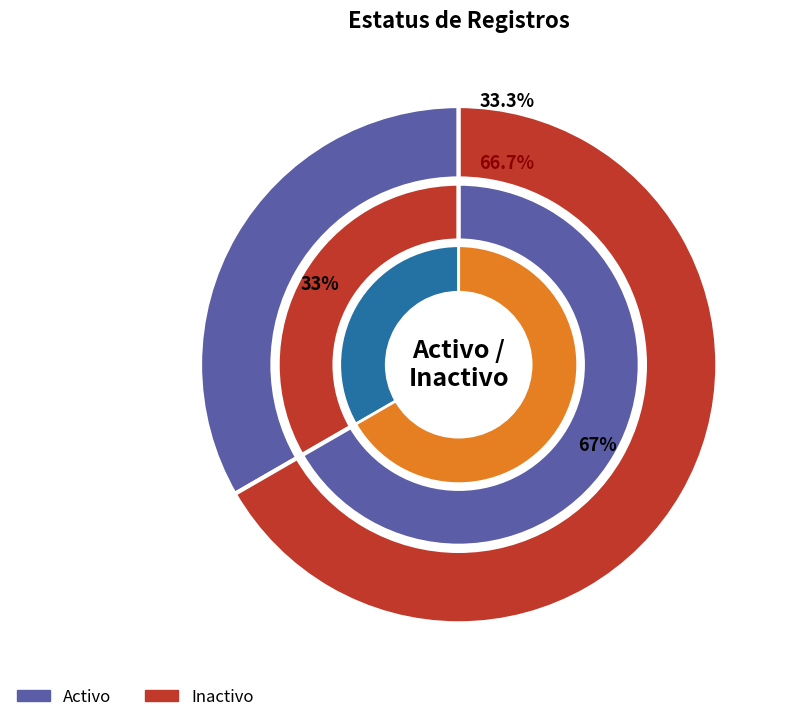

To the nearest percent, what percentage of the pie is Activo?

33%